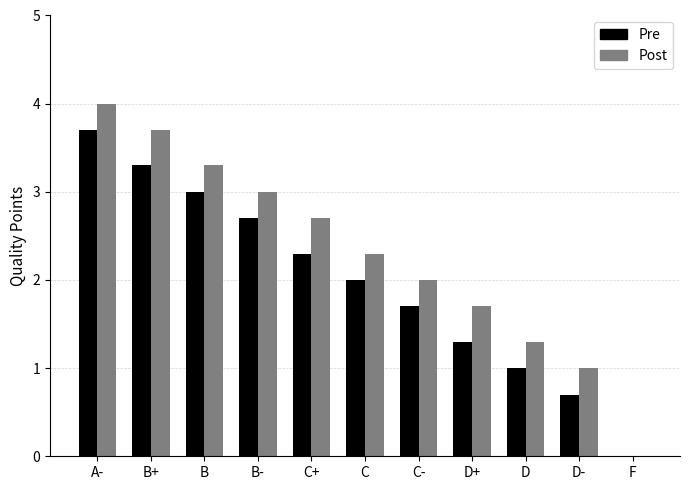

How many values in Post are above zero?

10